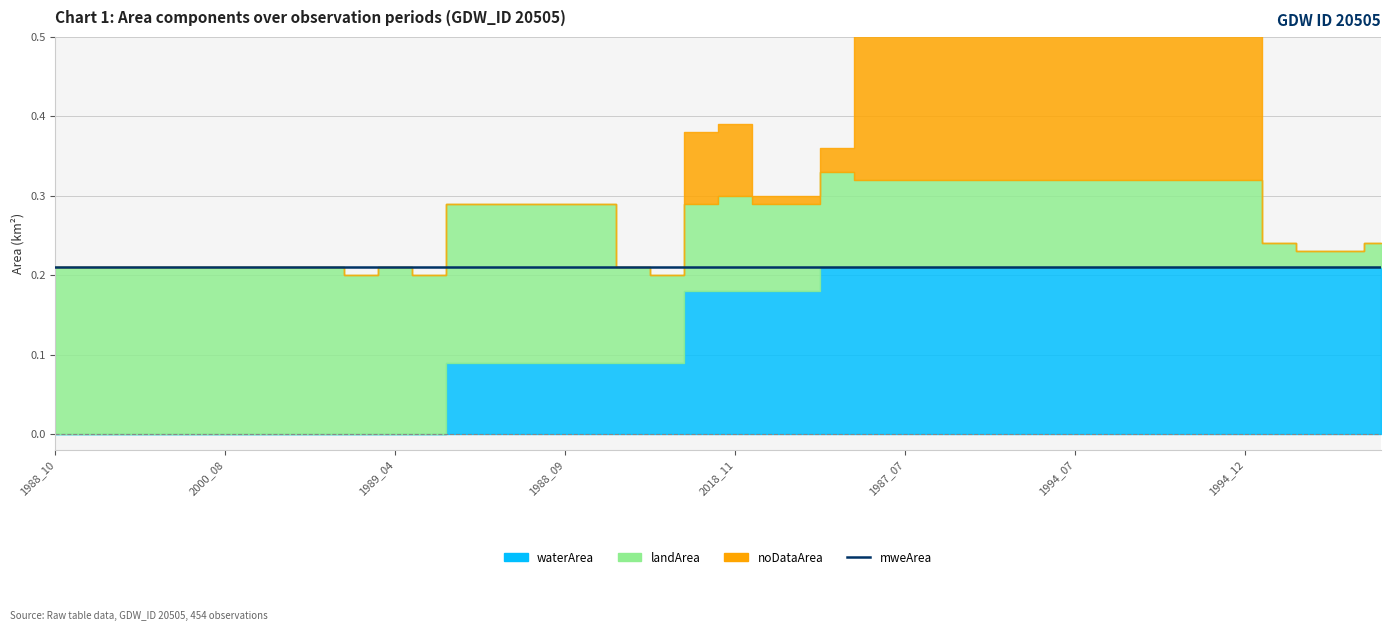

Which series has the largest total across all categories?

landArea